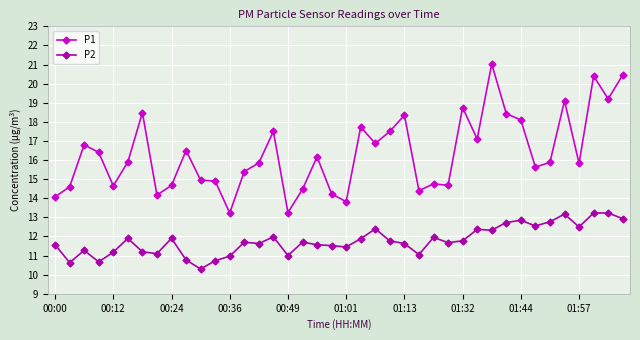

List the series in order of their peak value, lowest first.

P2, P1